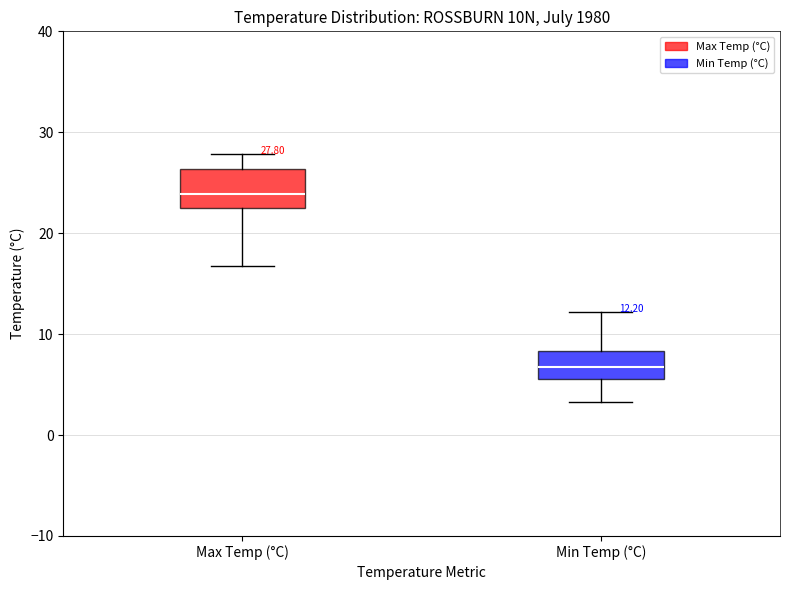

Which box's median line is the lowest?

Min Temp (°C)